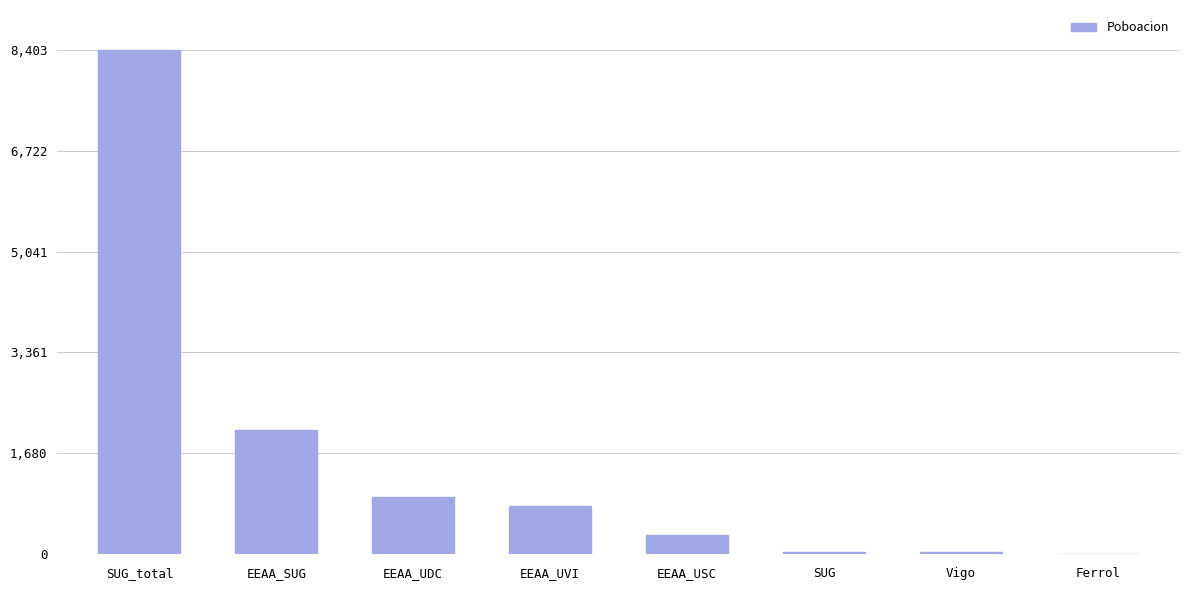

The value at SUG_total is 8403. True or false?

True